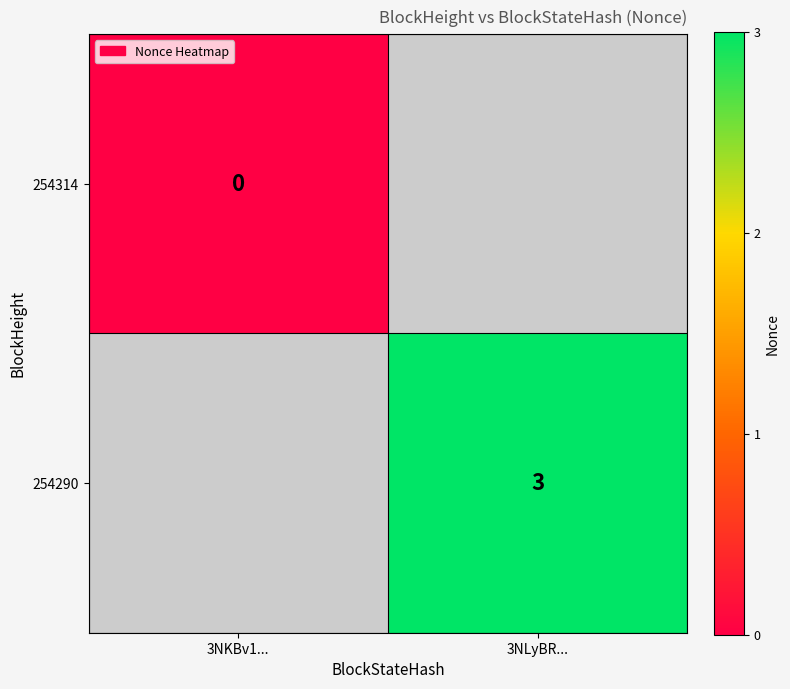

At how many categories does at least one series exceed 1?

1